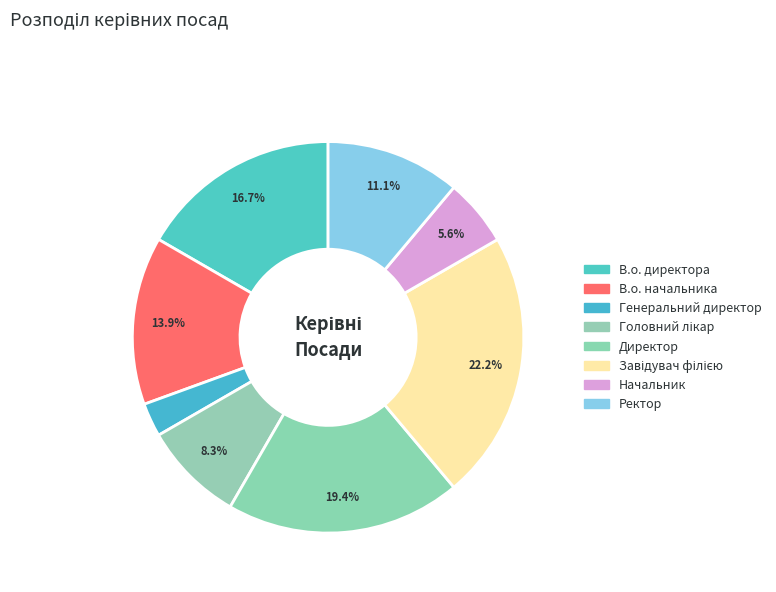

Count the number of slices in the pie.

8